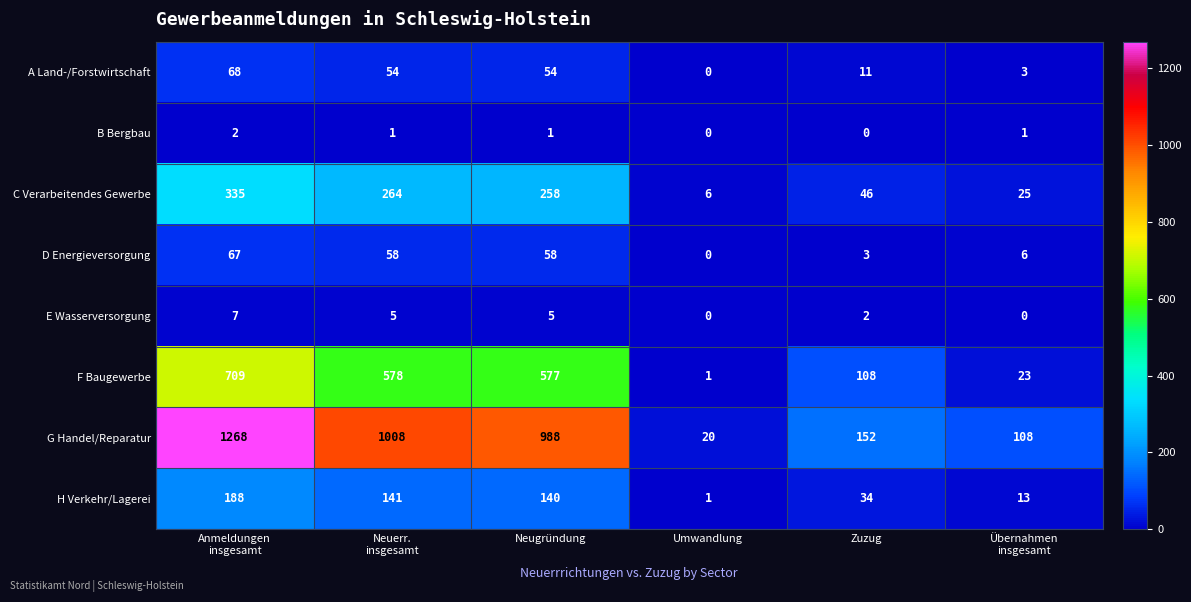

Which series changed the most between Neuerr.
insgesamt and Umwandlung?

G Handel/Reparatur